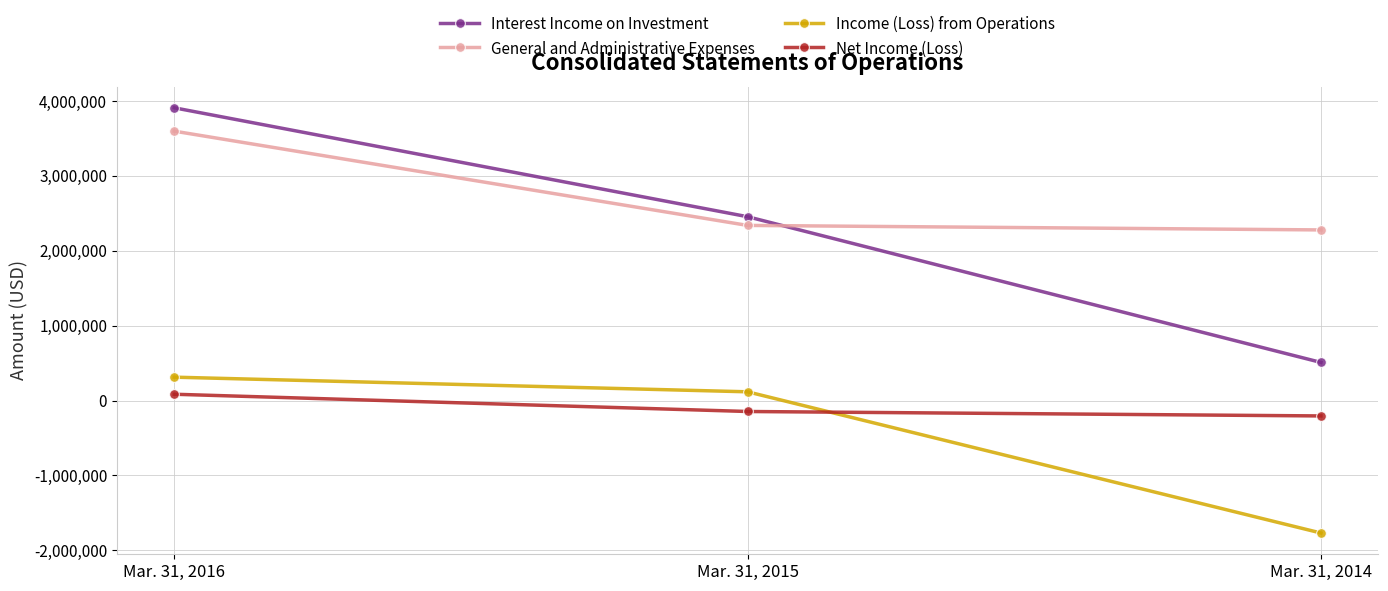

True or false: Interest Income on Investment has a value of 1145988 at Mar. 31, 2015.

False